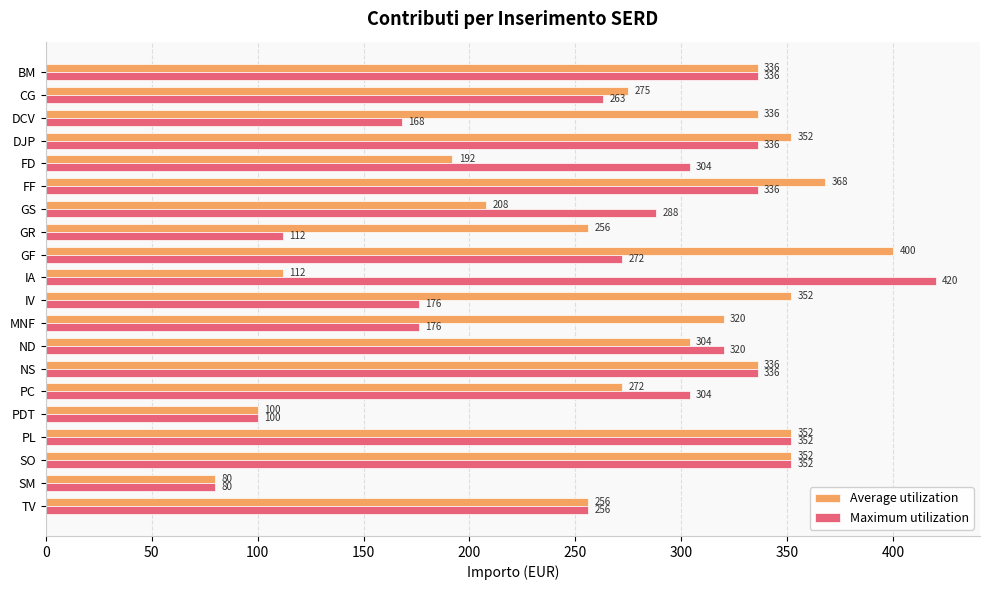

What is the difference between the second highest and minimum values in the Average utilization series?

288